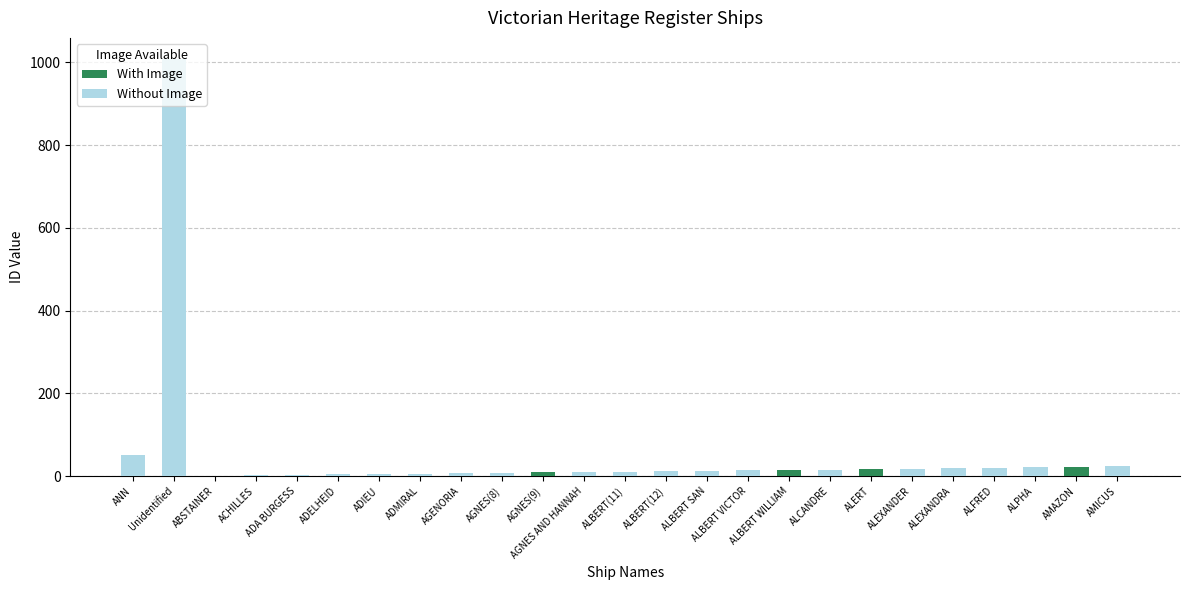

At which category is the sum across all series the highest?

Unidentified